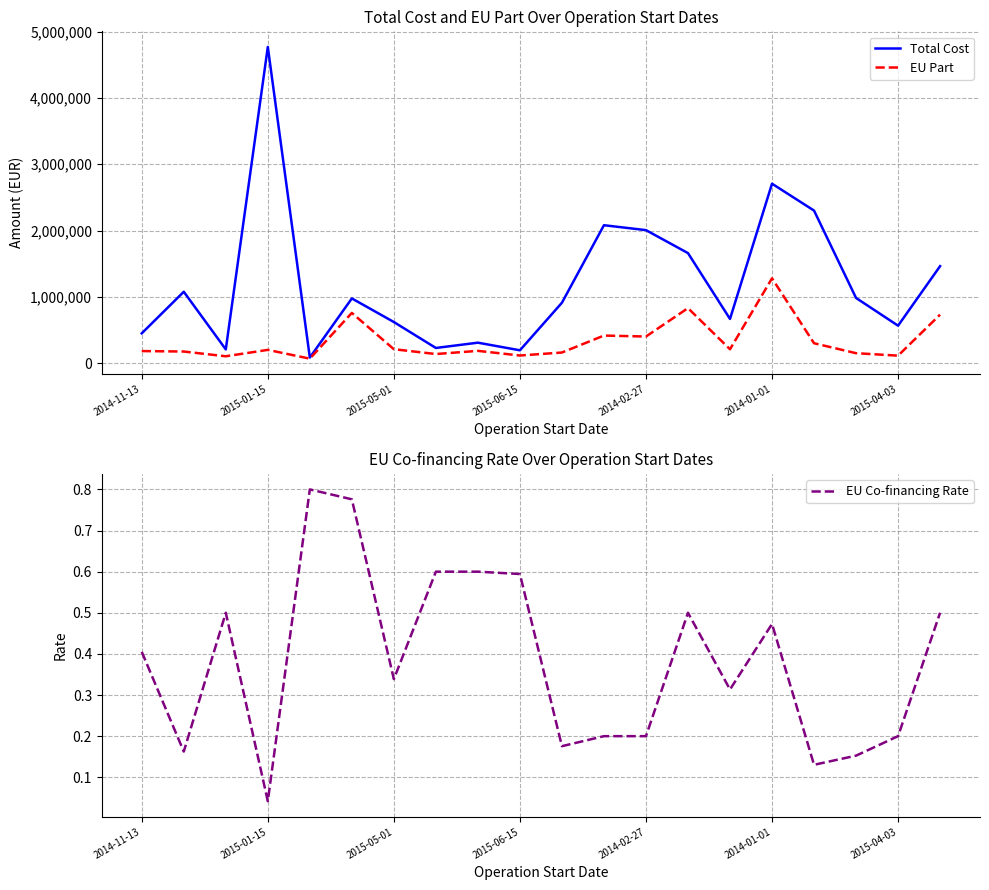

Which category has the highest value in the EU Part series?

2014-01-01